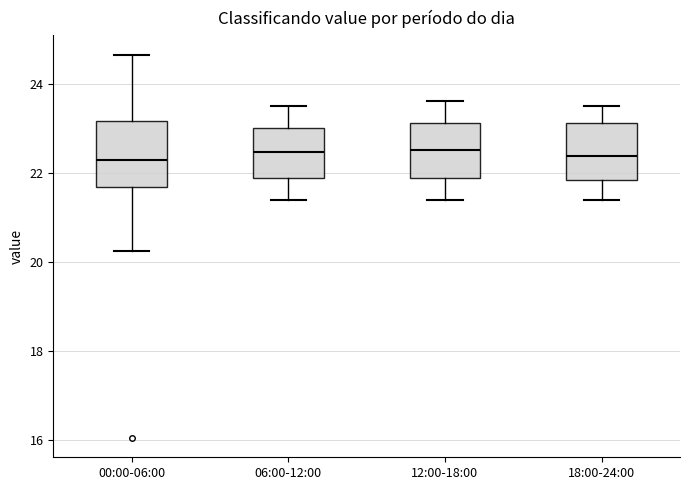

Where is the lower edge of the box for 18:00-24:00 on the y-axis? The values are not printed on the chart, so give them approximately, as read against the axis.

21.8